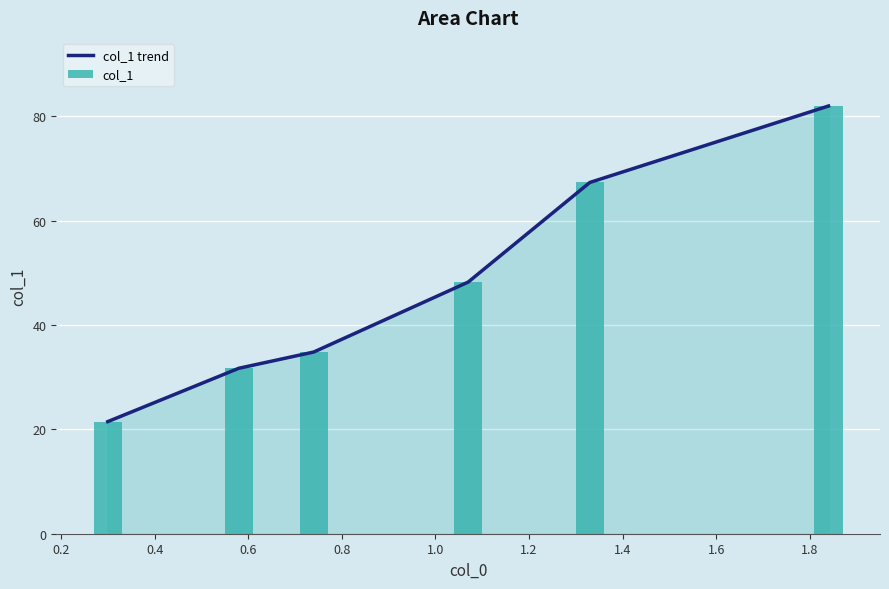

What is the value of the col_1 trend bar at the 4th from the left?

48.2